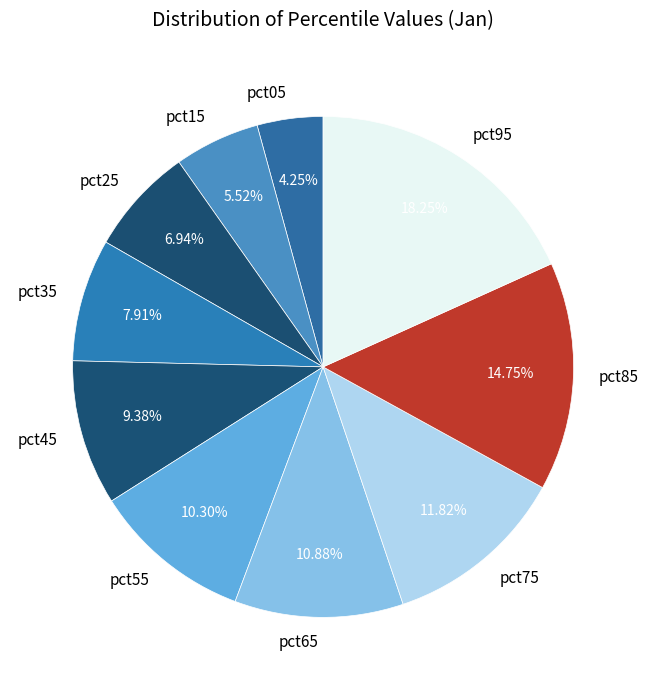

Is the sum of pct45 and pct75 greater than half?

No